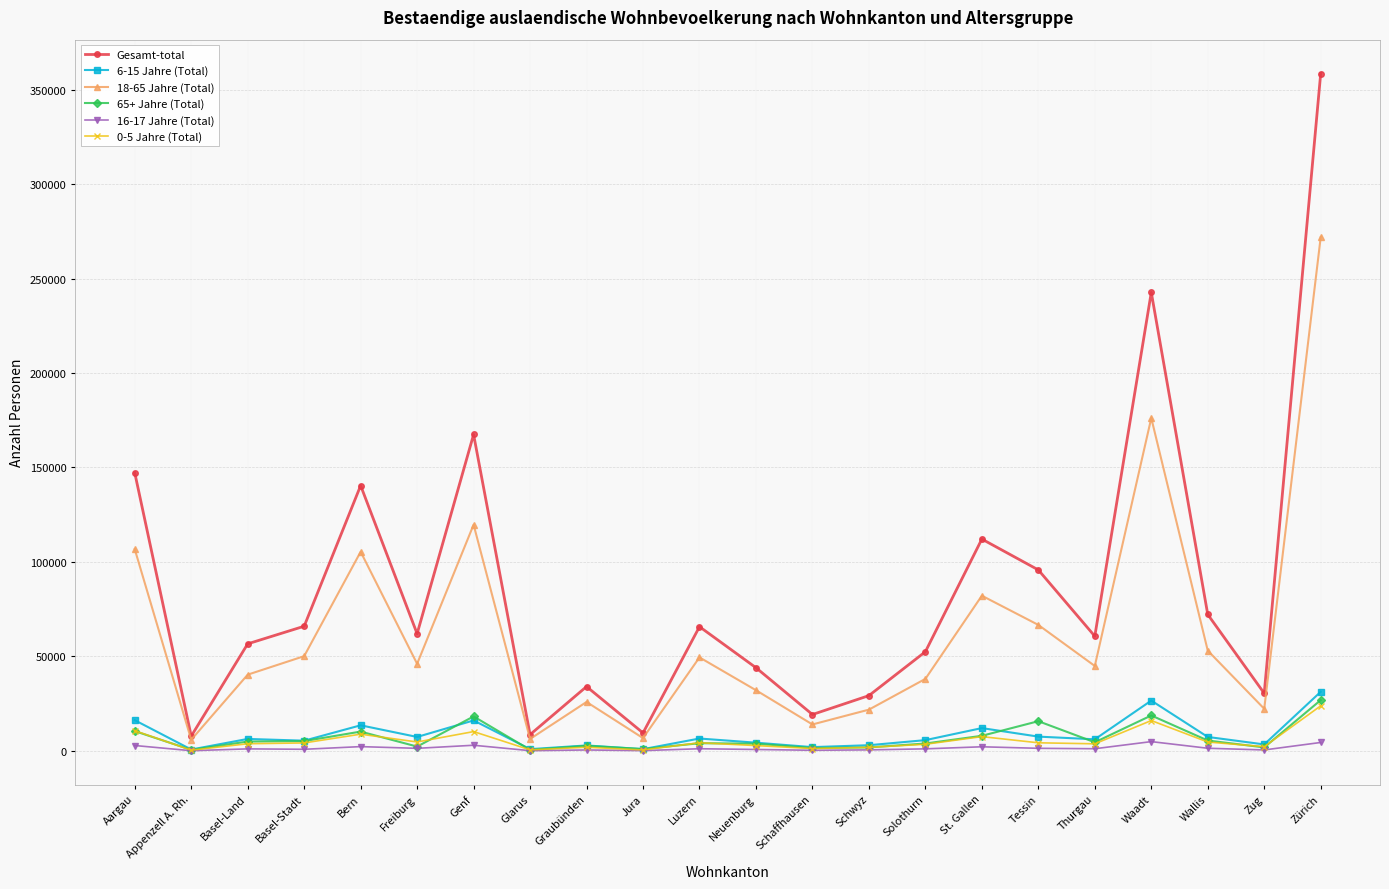

At how many categories does at least one series exceed 247480?

1